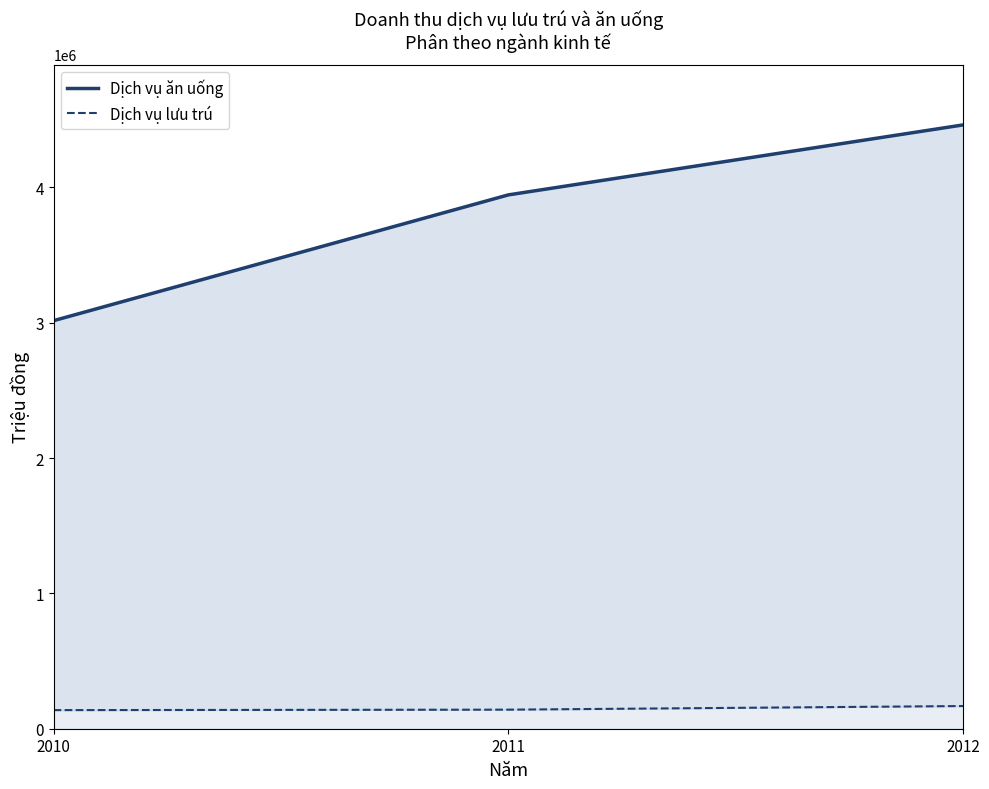

What is the average value of the Dịch vụ ăn uống series?

3806612